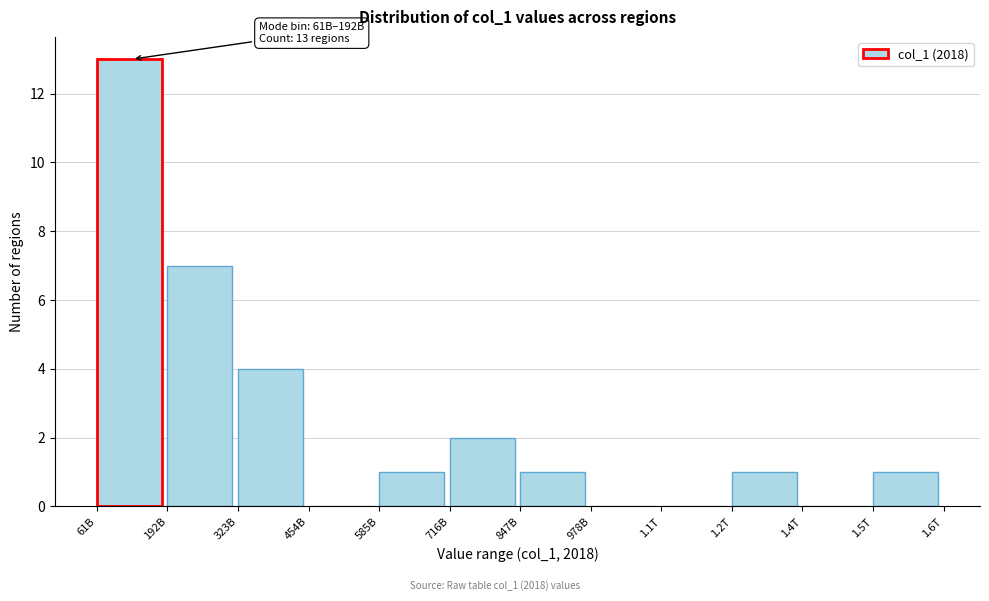

Reading left to right, list all the values displayed in this chart.

61B=13	192B=7	323B=4	454B=0	585B=1	716B=2	847B=1	978B=0	1.1T=0	1.2T=1	1.4T=0	1.5T=1